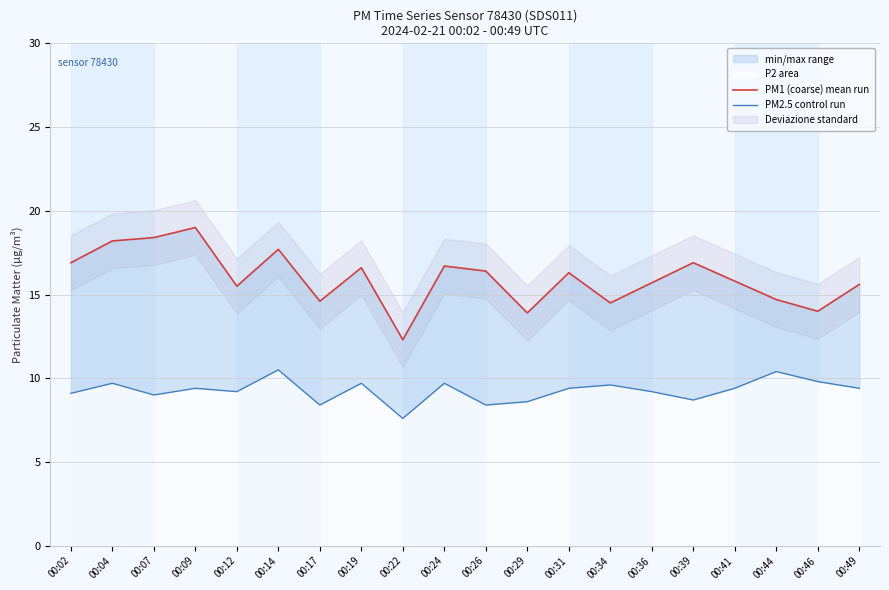

Is the value of PM2.5 control run at 00:26 greater than the value of PM1 (coarse) mean run at 00:12?

No